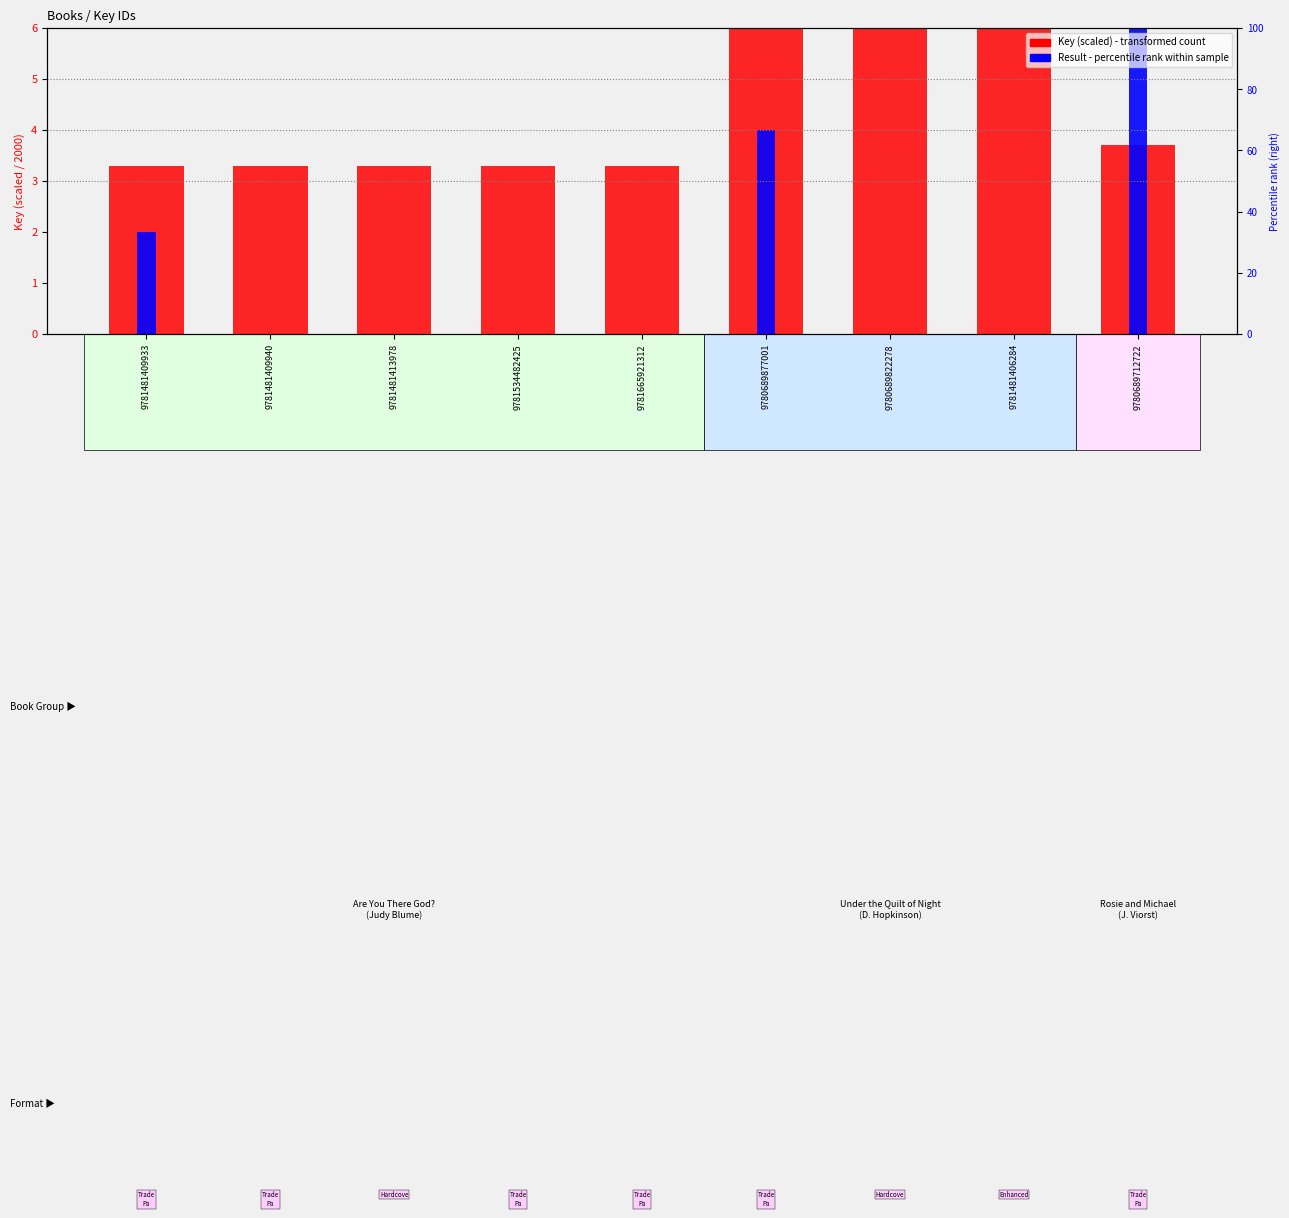

What is the spread (max minus min) of values at 9781481409933?

1.3